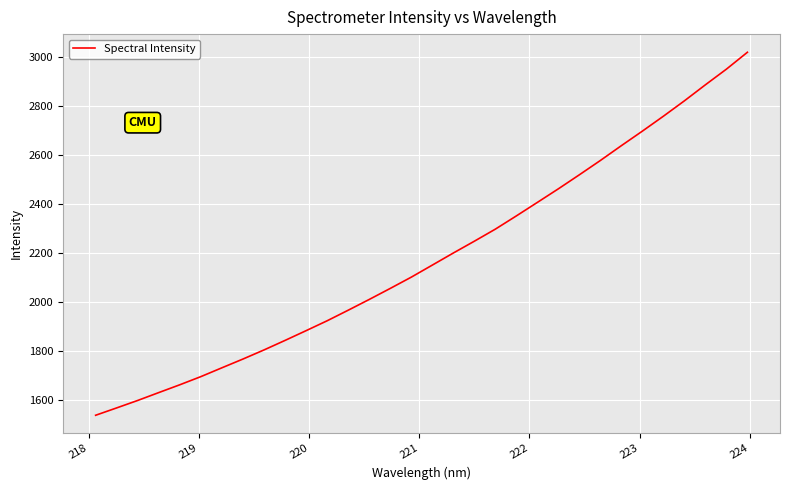

How many values are below 2149?

16